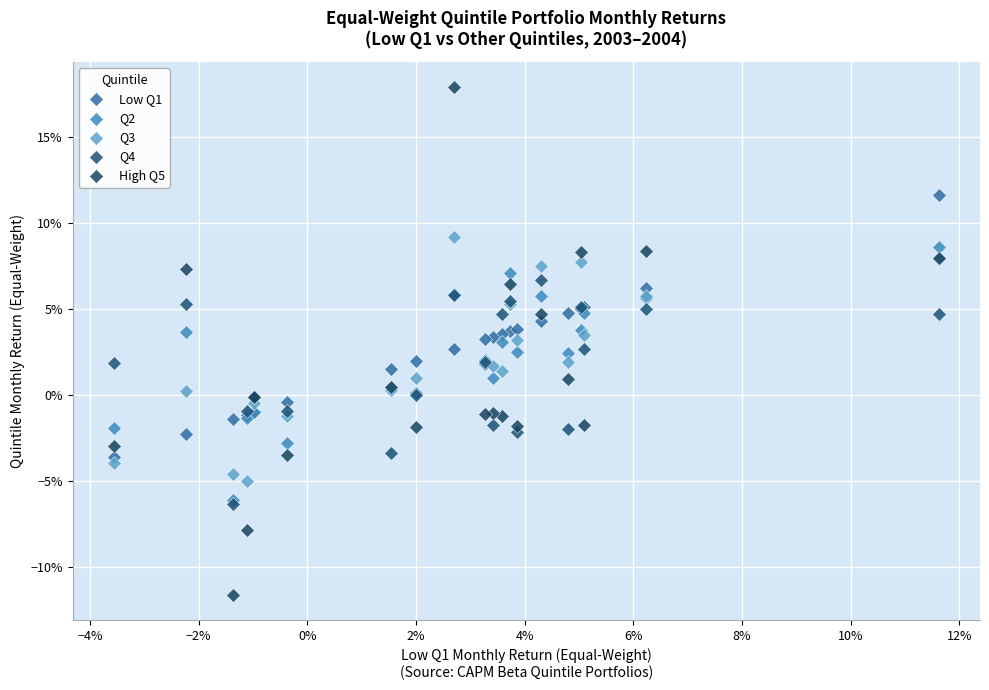

Which series contains the lowest Y value?

High Q5